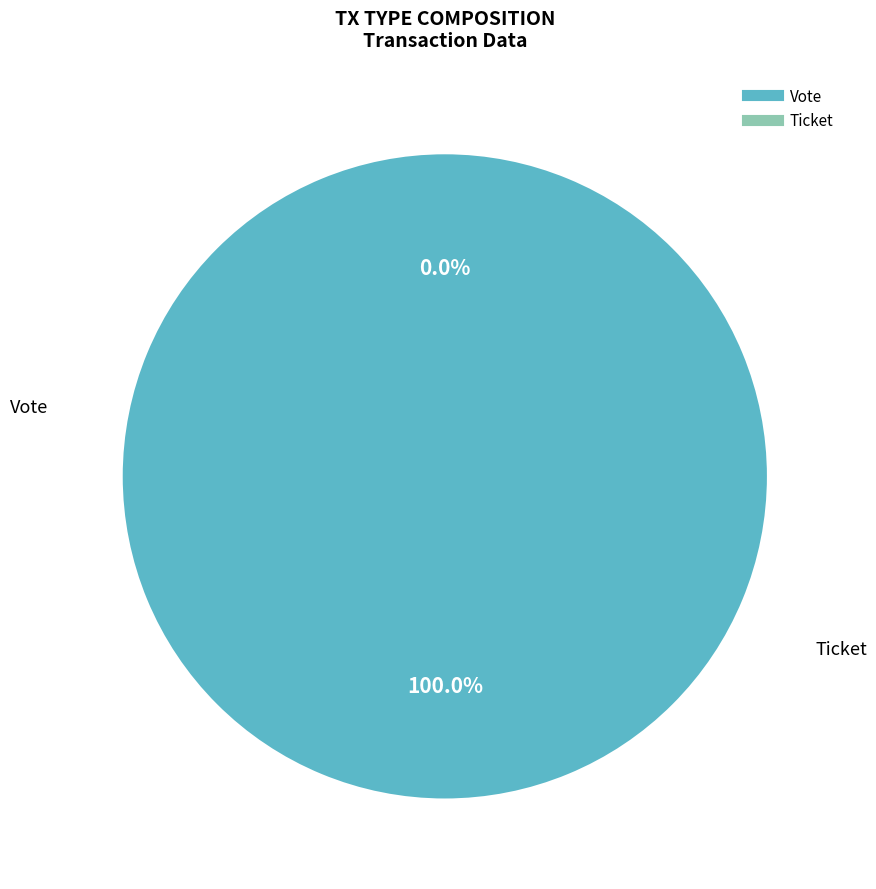

Rank the categories by value from highest to lowest.

Vote, Ticket